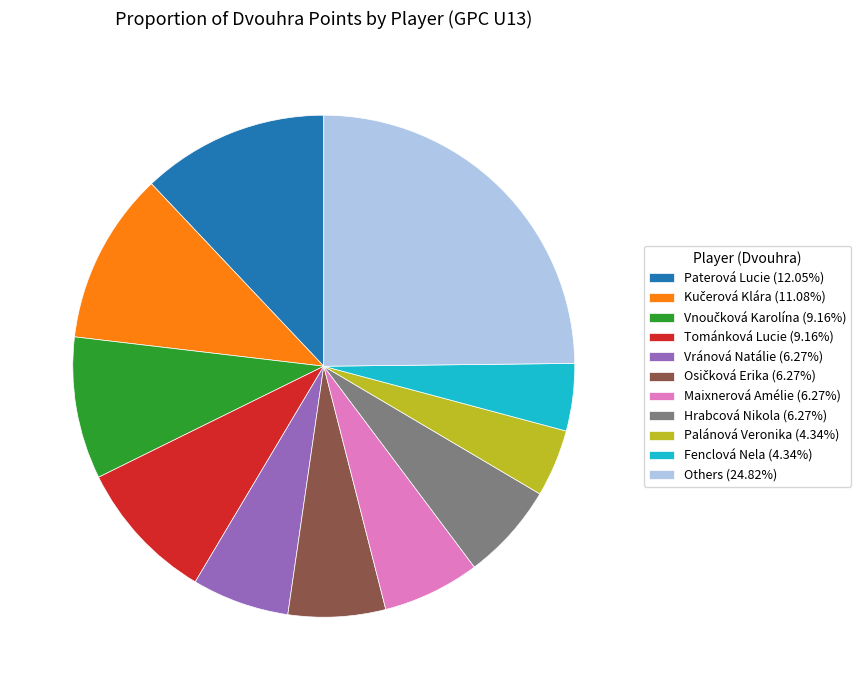

Is the sum of Others (24.82%) and Vránová Natálie (6.27%) greater than half?

No